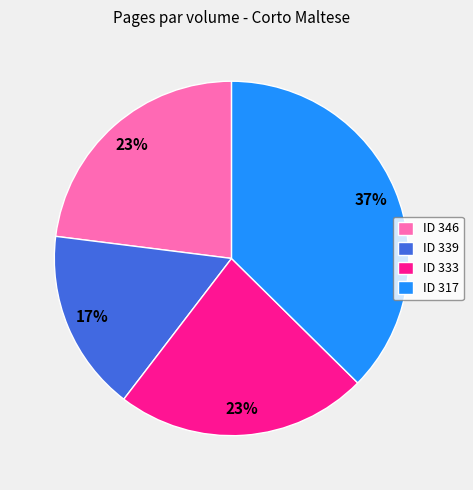

How many segments does this pie chart have?

4